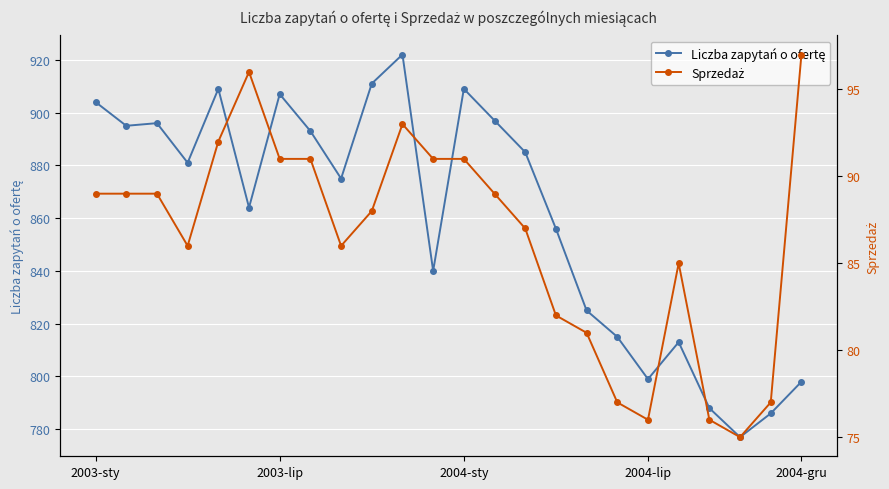

What is the total value across all series at 16?

906